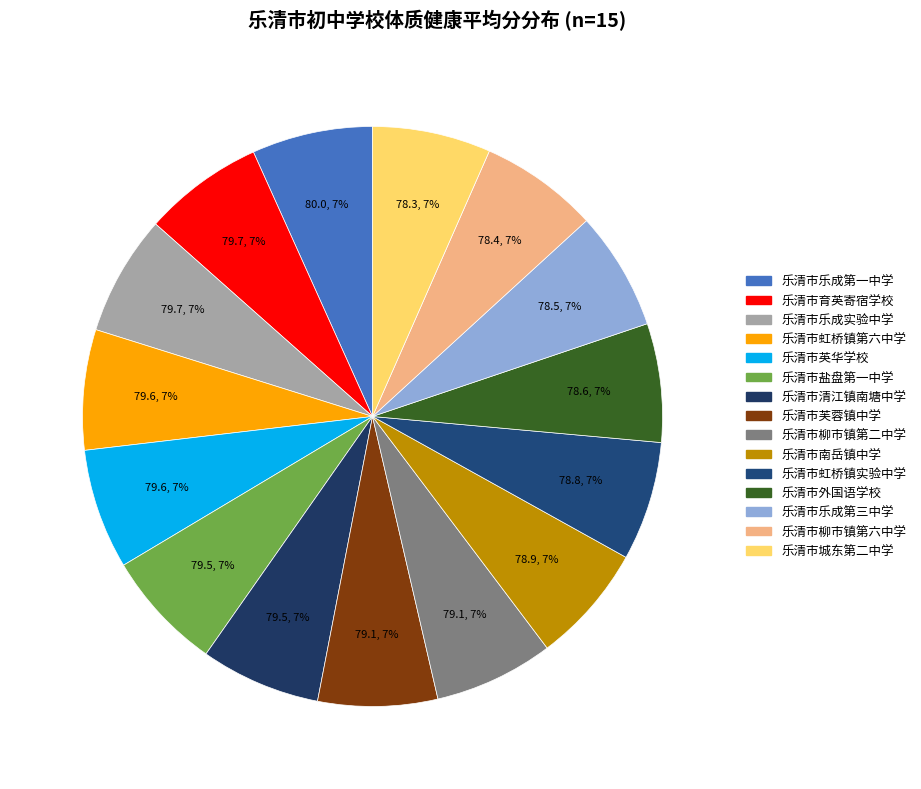

True or false: 乐清市虹桥镇第六中学 accounts for 18% of the total.

False